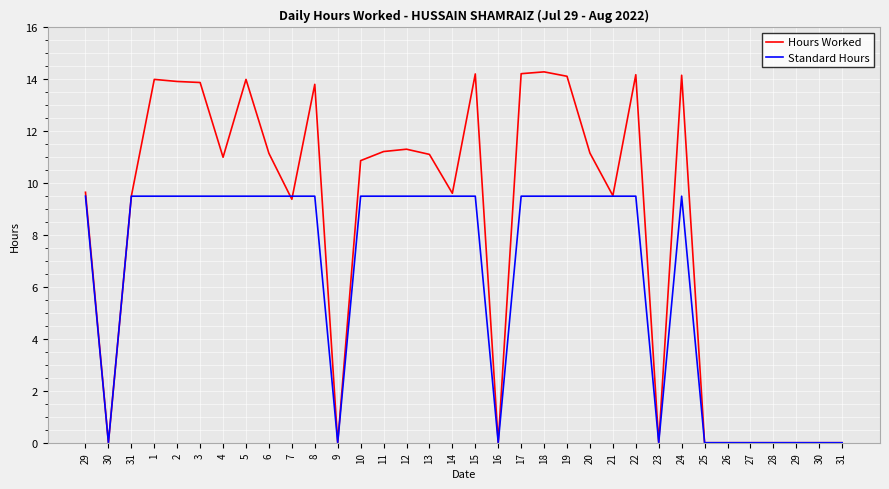

What is the label of the 24th point from the right?

8